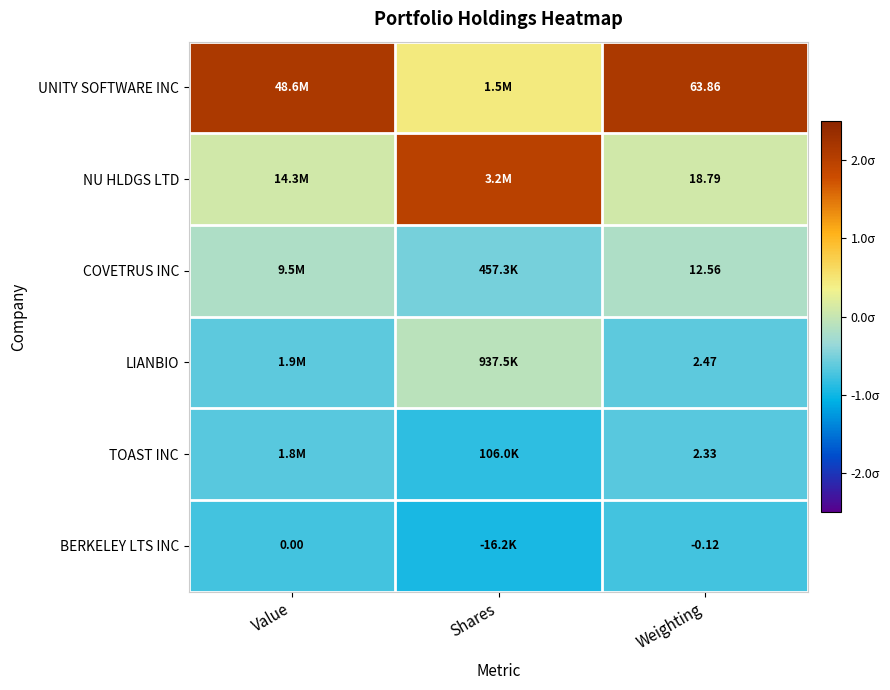

The NU HLDGS LTD series shows 0.1 at Value. True or false?

False